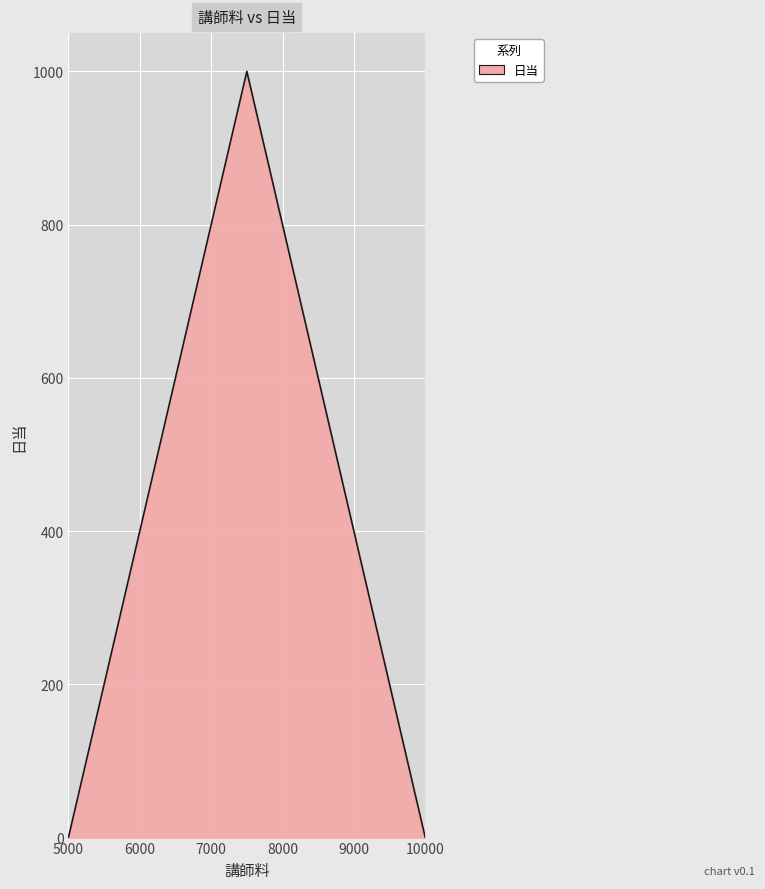

What is the average value?

333